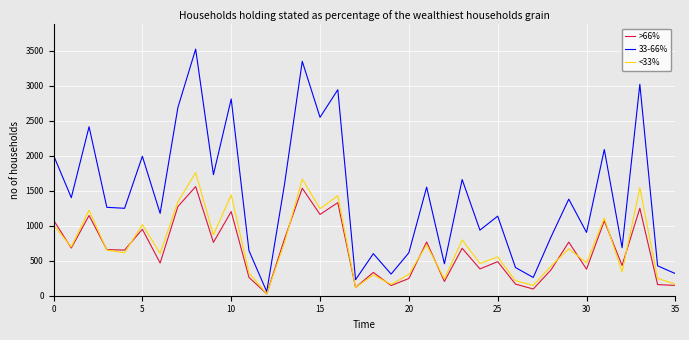

Which series has the largest total across all categories?

33-66%